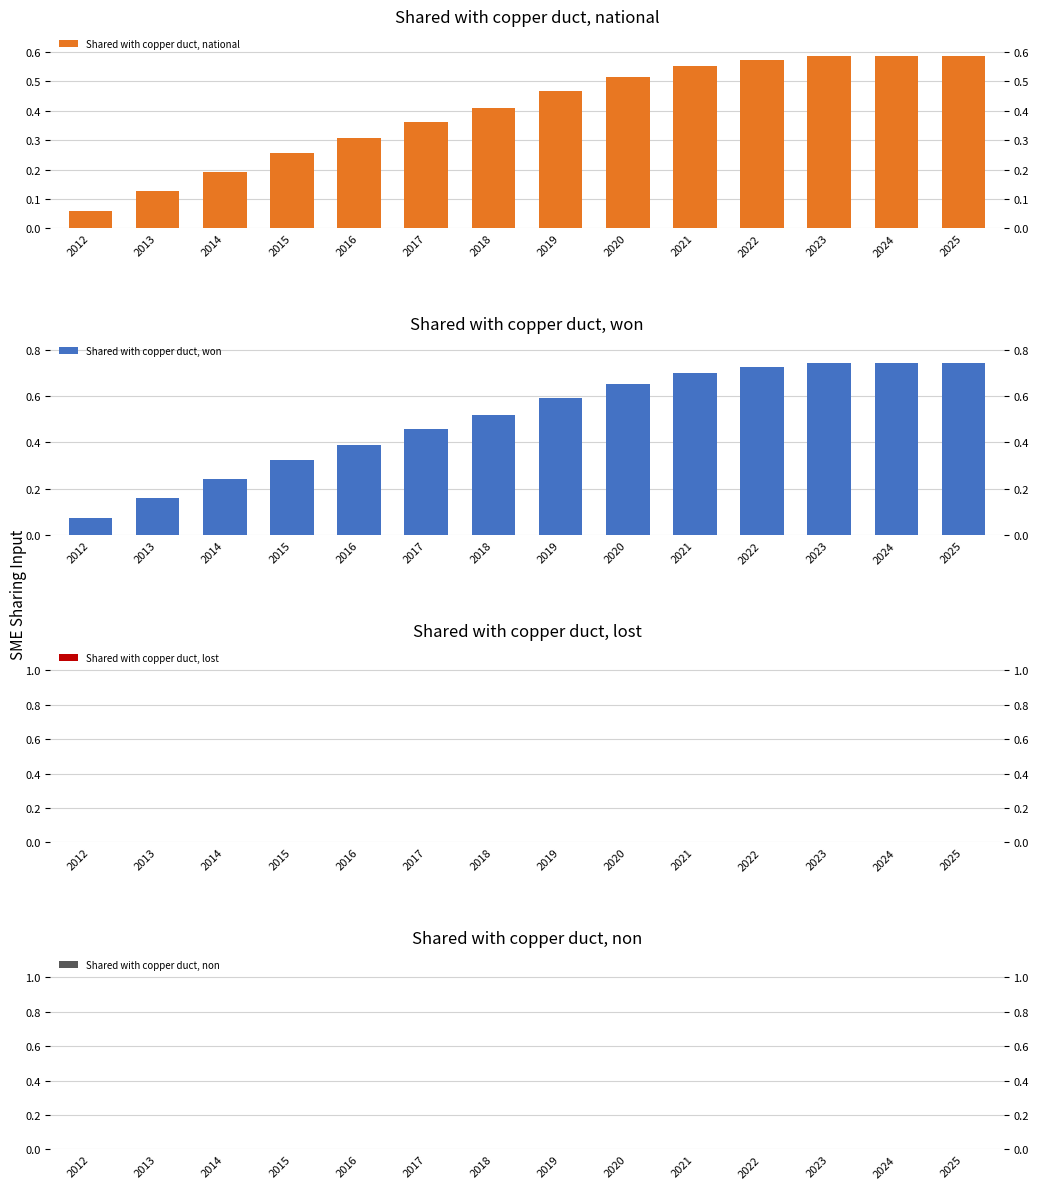

How many Shared with copper duct, national values are between 0 and 1?

14